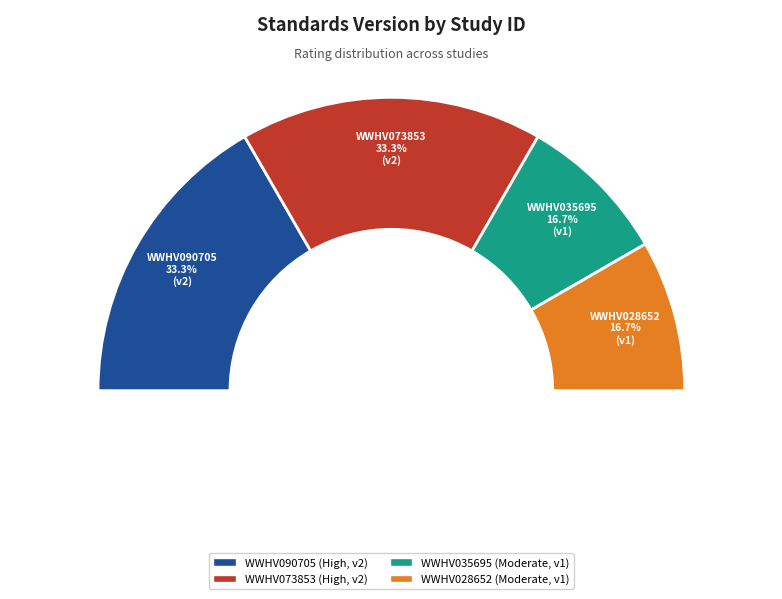

To the nearest percent, what percentage of the pie is WWHV035695?

17%